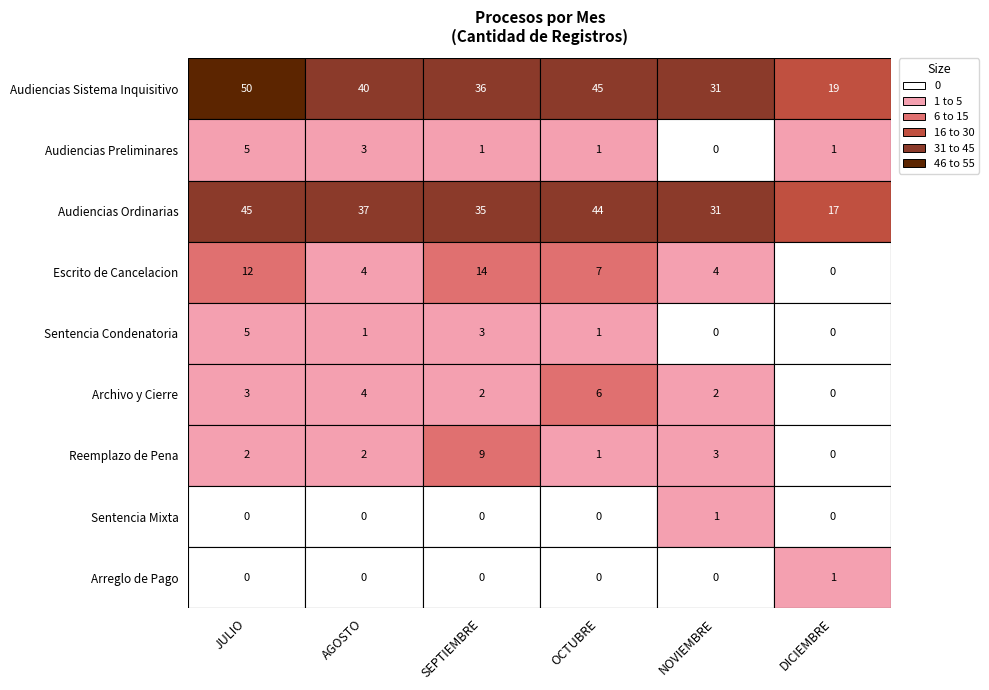

Reading right to left, what are all the values shown in this chart?

Audiencias Sistema Inquisitivo: DICIEMBRE=19	NOVIEMBRE=31	OCTUBRE=45	SEPTIEMBRE=36	AGOSTO=40	JULIO=50
Audiencias Preliminares: DICIEMBRE=1	NOVIEMBRE=0	OCTUBRE=1	SEPTIEMBRE=1	AGOSTO=3	JULIO=5
Audiencias Ordinarias: DICIEMBRE=17	NOVIEMBRE=31	OCTUBRE=44	SEPTIEMBRE=35	AGOSTO=37	JULIO=45
Escrito de Cancelacion: DICIEMBRE=0	NOVIEMBRE=4	OCTUBRE=7	SEPTIEMBRE=14	AGOSTO=4	JULIO=12
Sentencia Condenatoria: DICIEMBRE=0	NOVIEMBRE=0	OCTUBRE=1	SEPTIEMBRE=3	AGOSTO=1	JULIO=5
Archivo y Cierre: DICIEMBRE=0	NOVIEMBRE=2	OCTUBRE=6	SEPTIEMBRE=2	AGOSTO=4	JULIO=3
Reemplazo de Pena: DICIEMBRE=0	NOVIEMBRE=3	OCTUBRE=1	SEPTIEMBRE=9	AGOSTO=2	JULIO=2
Sentencia Mixta: DICIEMBRE=0	NOVIEMBRE=1	OCTUBRE=0	SEPTIEMBRE=0	AGOSTO=0	JULIO=0
Arreglo de Pago: DICIEMBRE=1	NOVIEMBRE=0	OCTUBRE=0	SEPTIEMBRE=0	AGOSTO=0	JULIO=0